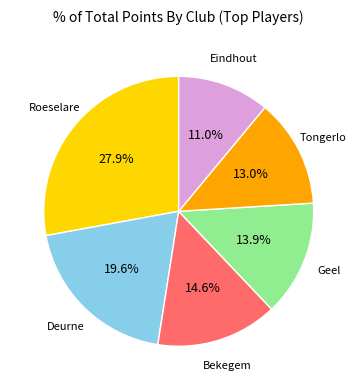

Is there any slice that represents more than half of the pie?

No